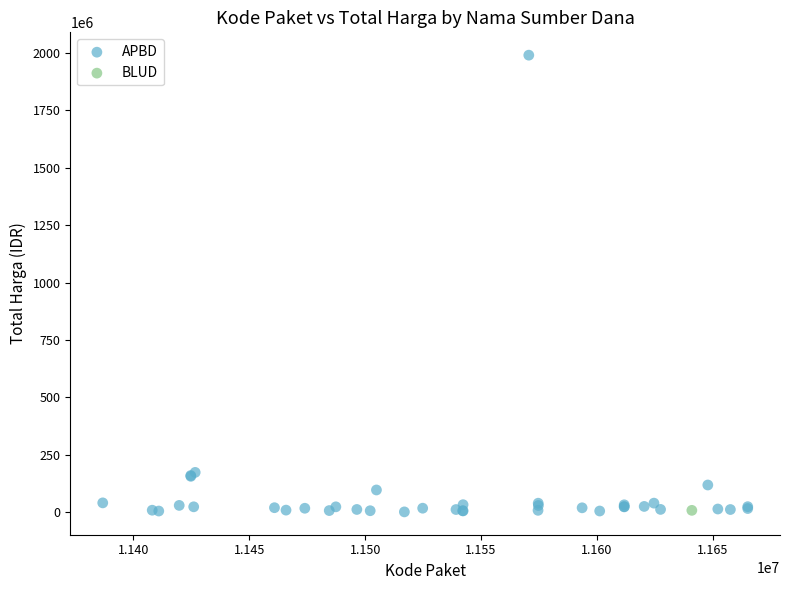

What are all the series names shown in the legend?

APBD, BLUD